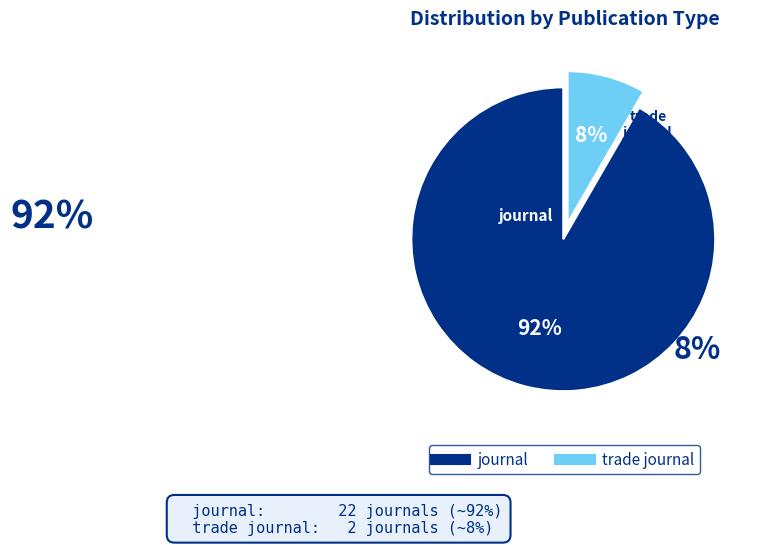

Do trade journal and journal together represent more than half of the pie?

Yes